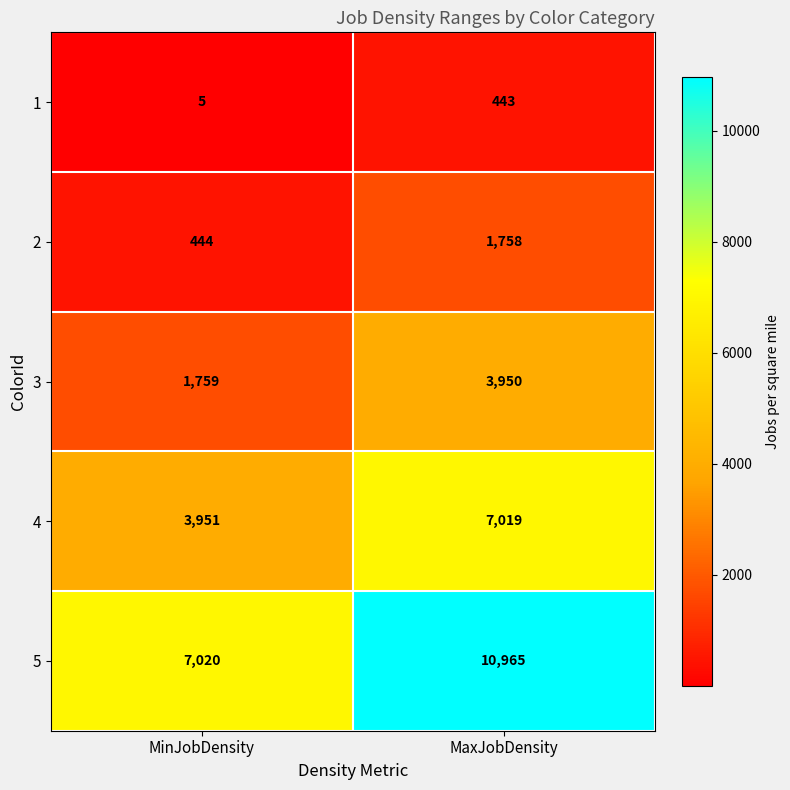

What is the minimum value shown in the chart?

5